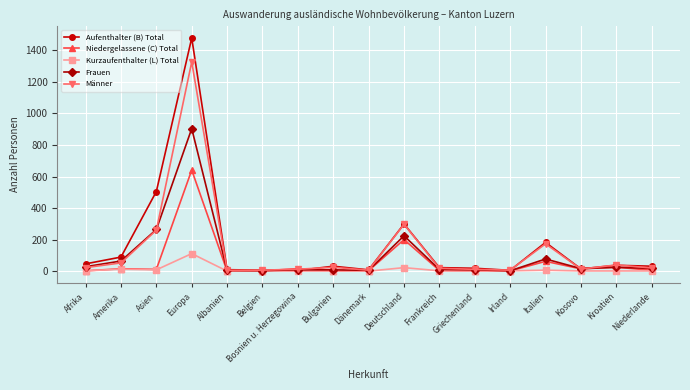

How many data points in Männer are less than 20?

8